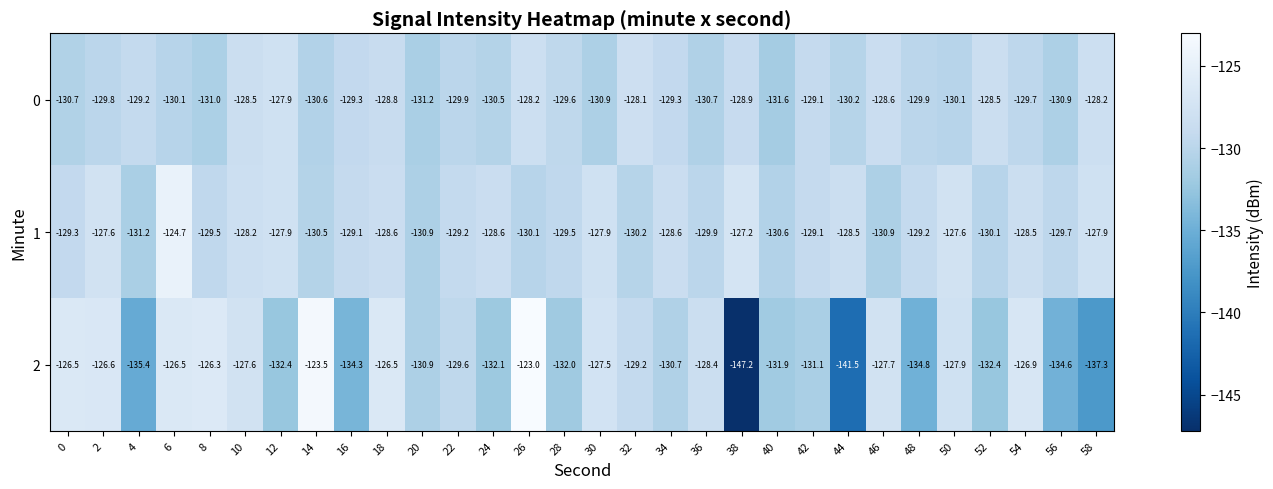

How many series are shown in this chart?

3